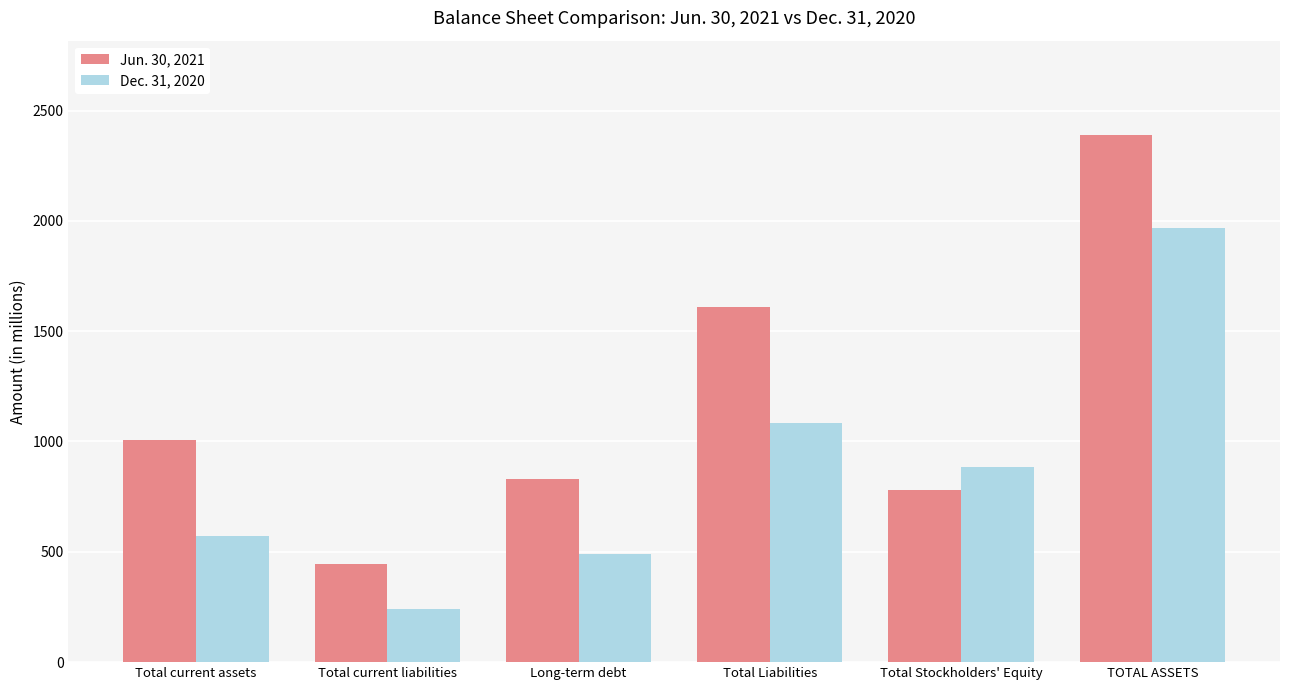

How many series are shown in this chart?

2